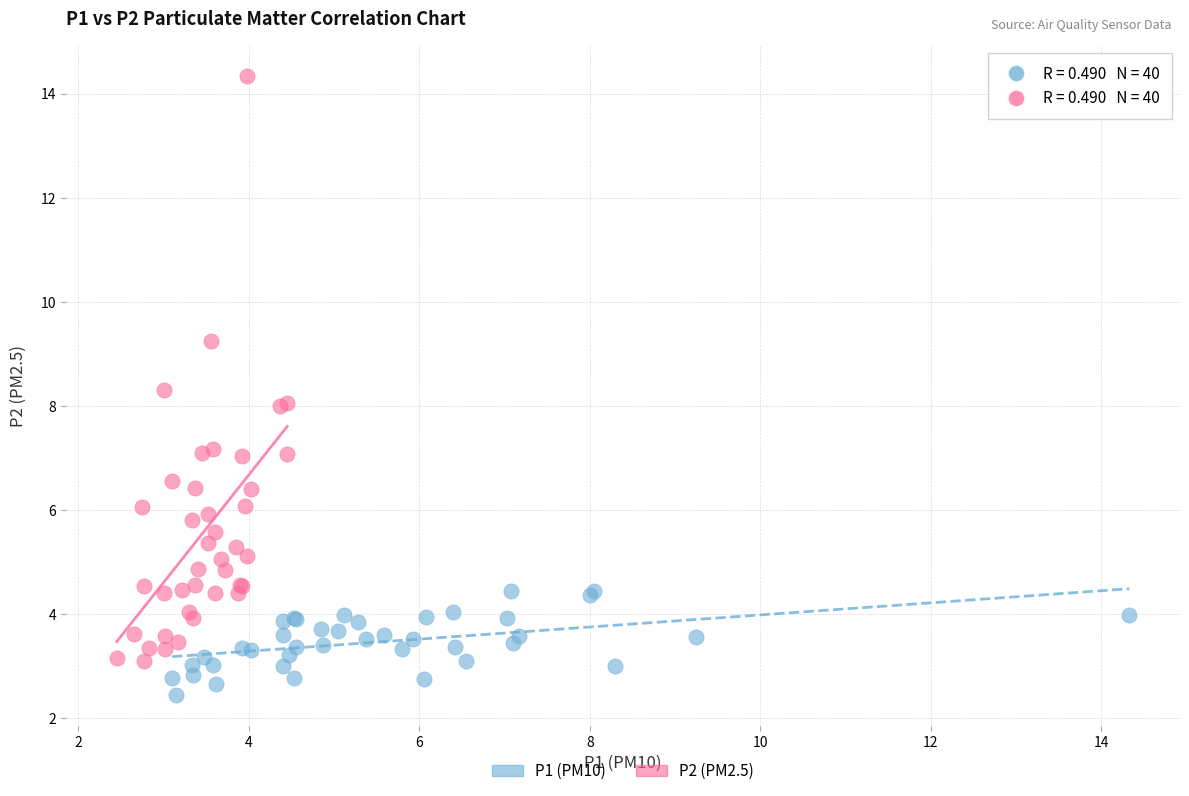

Which series has the largest Y range (max minus min)?

P2 (PM2.5)